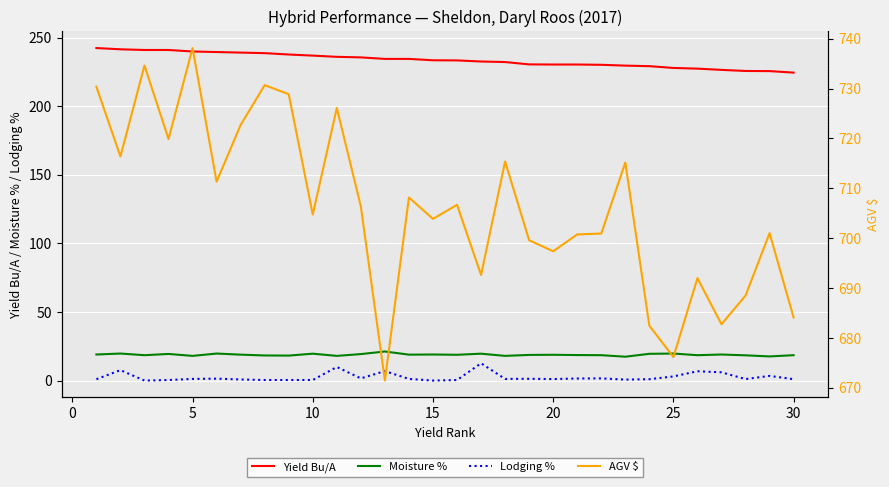

The Moisture % series shows 27.1 at 15. True or false?

False